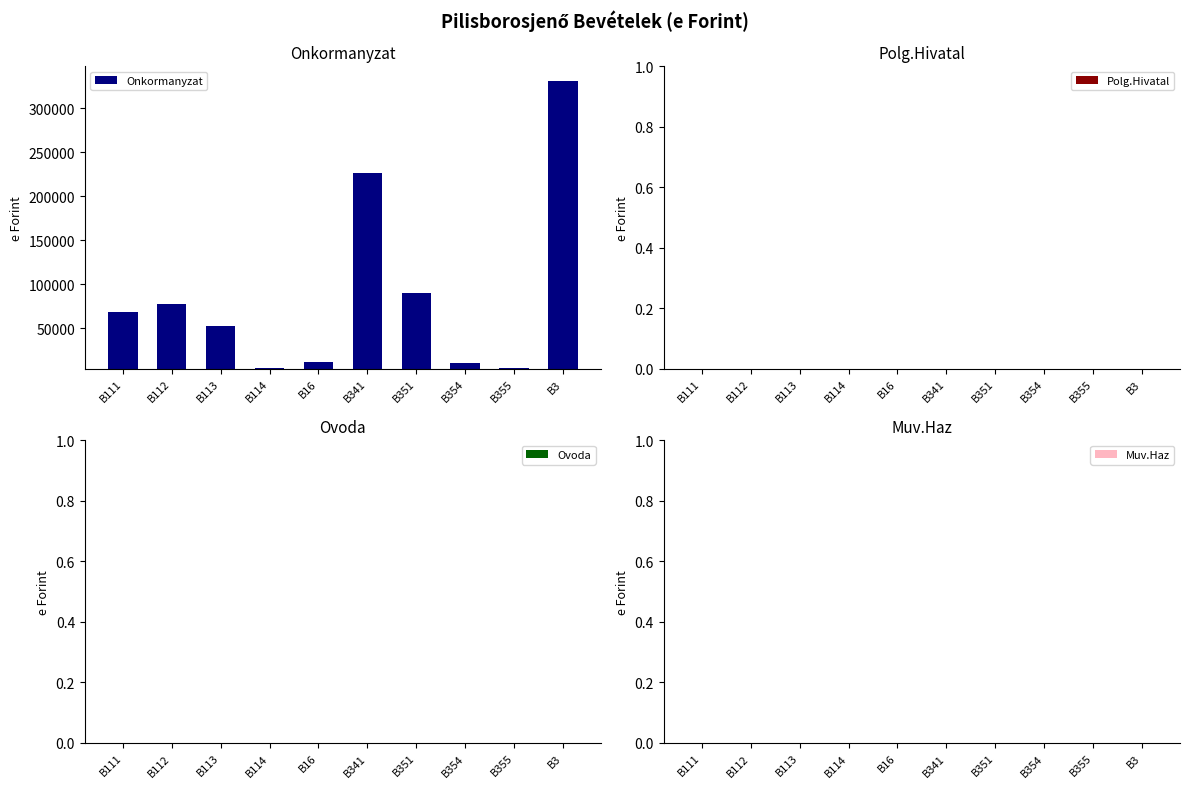

Are the bars horizontal?

No